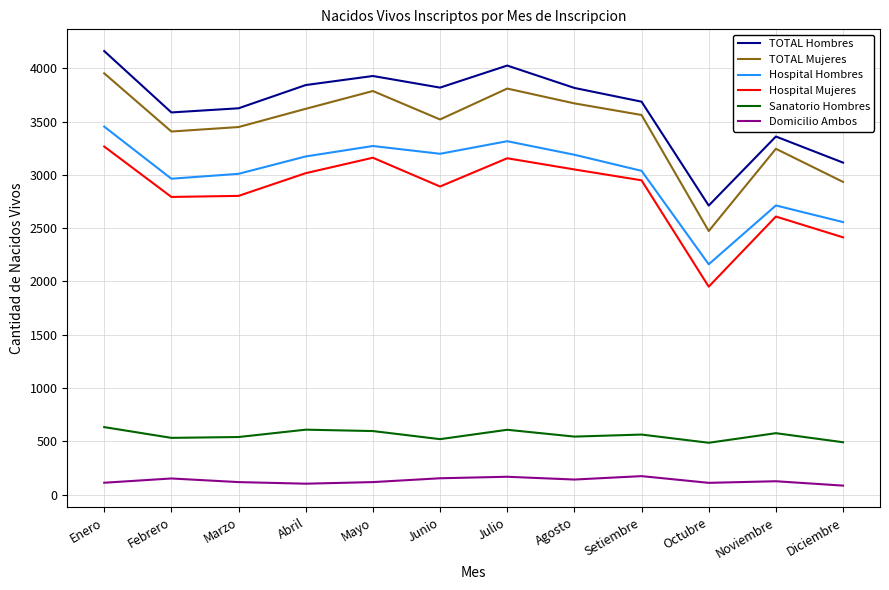

The value of Hospital Hombres at Abril is 3173. True or false?

True